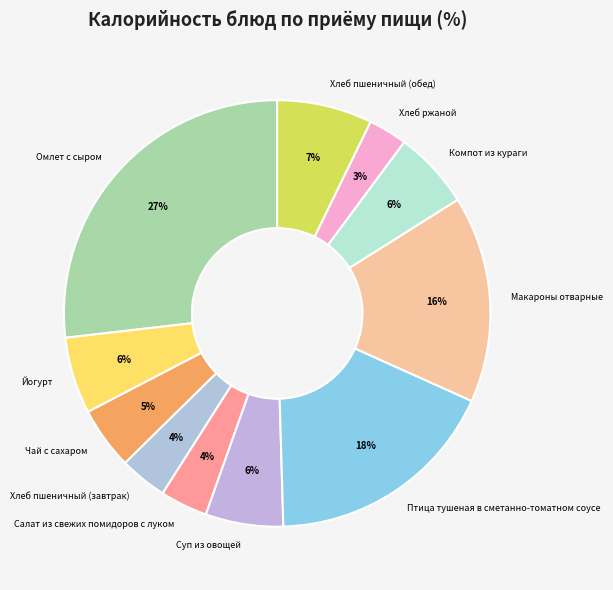

To the nearest percent, what is the average slice percentage?

9%